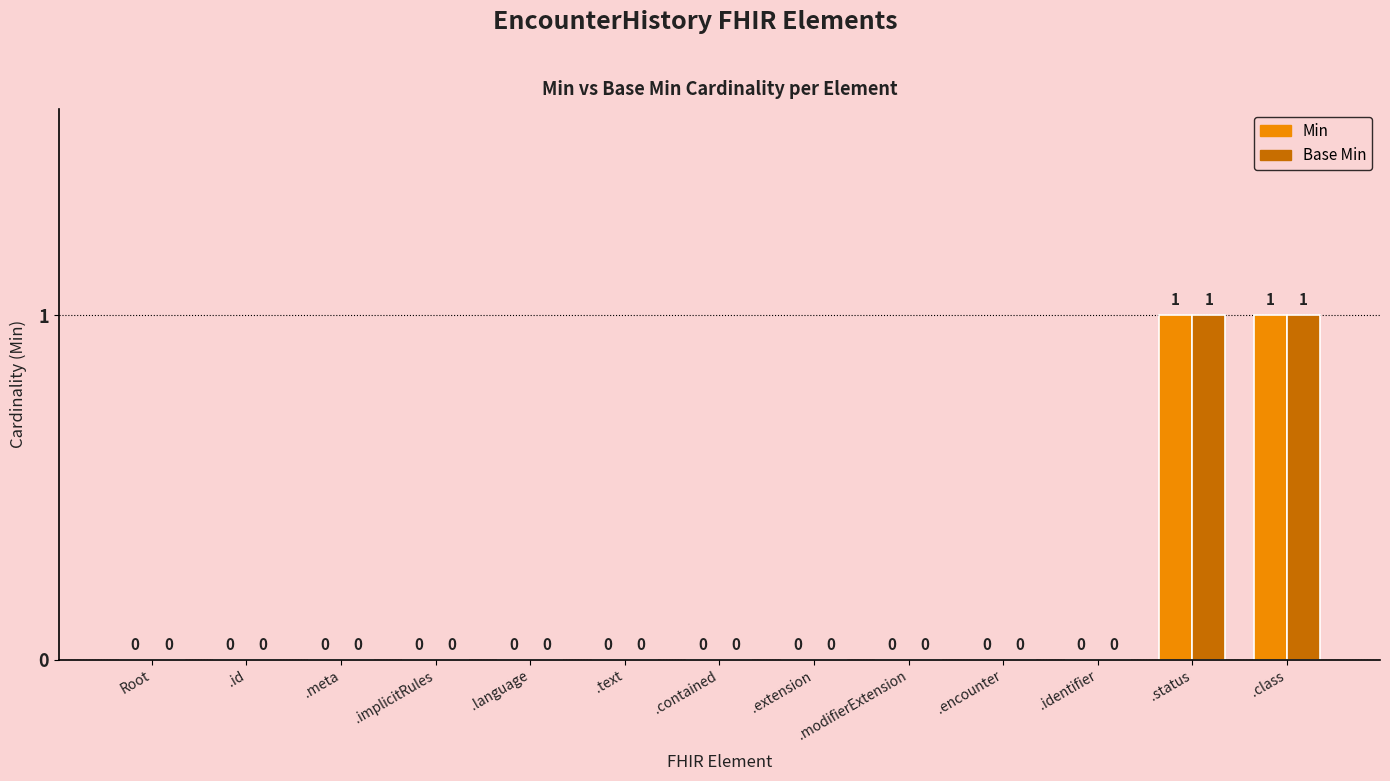

The Min series shows -1 at .extension. True or false?

False